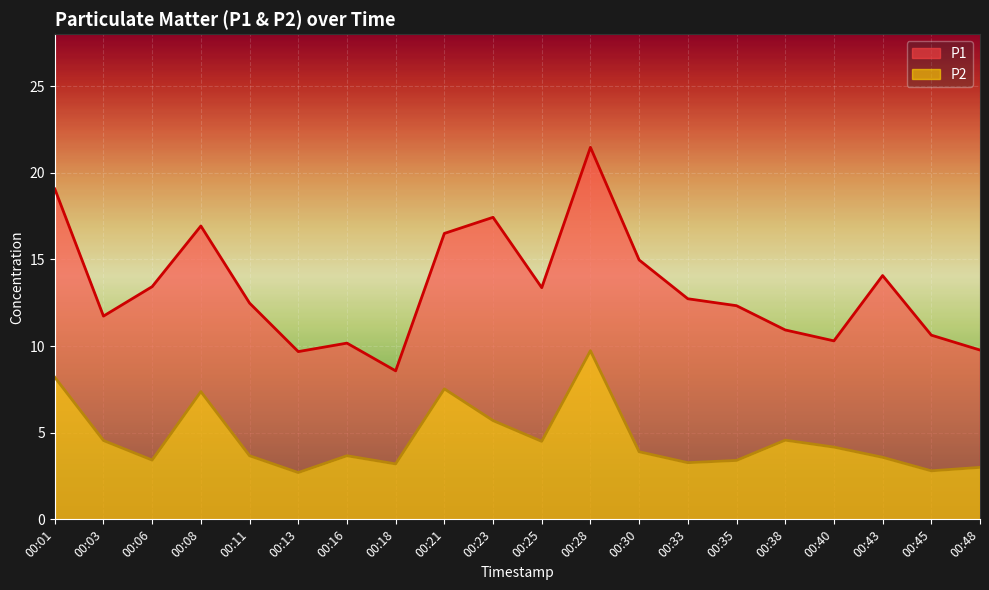

Is it true that P2 equals 4.2 at 00:40?

True